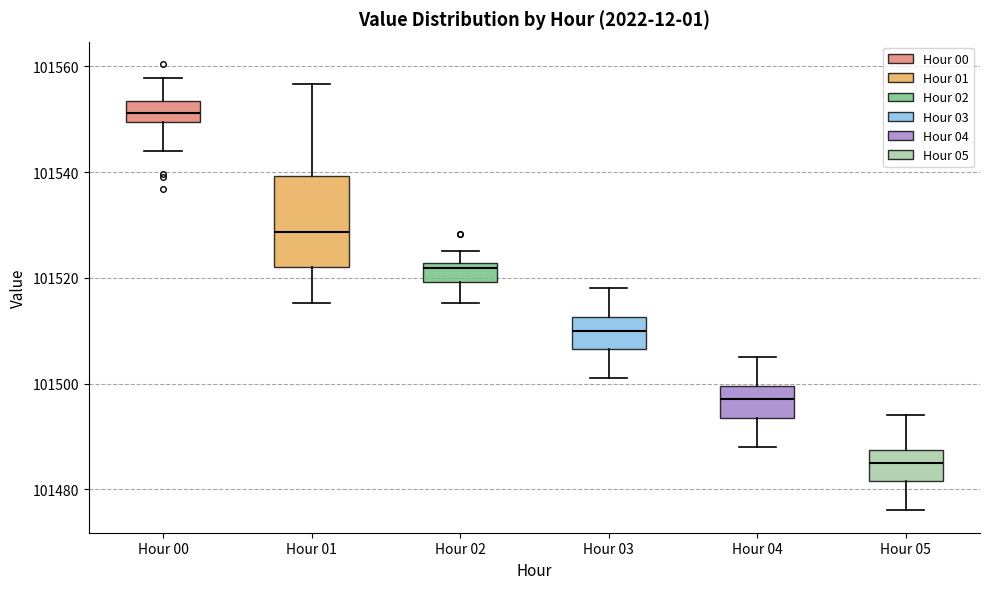

Reading left to right, read every box against the y-axis: the position of its median line, the range the box covers, and the ends of its whiskers. The values are not printed on the chart, so give them approximately, as read against the axis.

Hour 00: median 101552, box 101550 to 101554, whiskers 101544 to 101558
Hour 01: median 101528, box 101522 to 101540, whiskers 101516 to 101556
Hour 02: median 101522 (just below the box's upper edge), box 101520 to 101522, whiskers 101516 to 101526
Hour 03: median 101510, box 101506 to 101512, whiskers 101502 to 101518
Hour 04: median 101498, box 101494 to 101500, whiskers 101488 to 101506
Hour 05: median 101486, box 101482 to 101488, whiskers 101476 to 101494